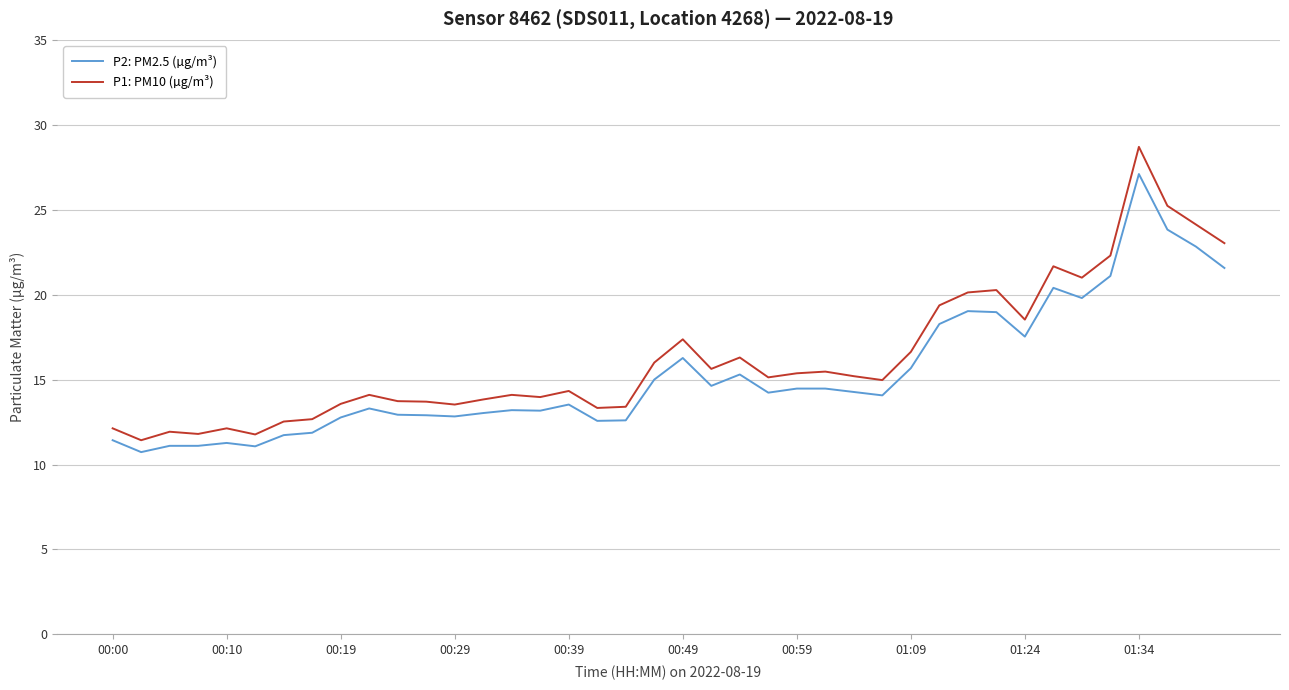

Which series has the largest range (max minus min)?

P1: PM10 (µg/m³)